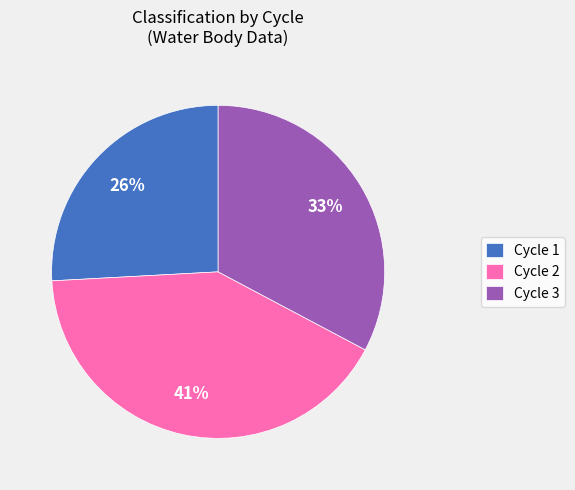

True or false: Cycle 3 accounts for 21% of the total.

False